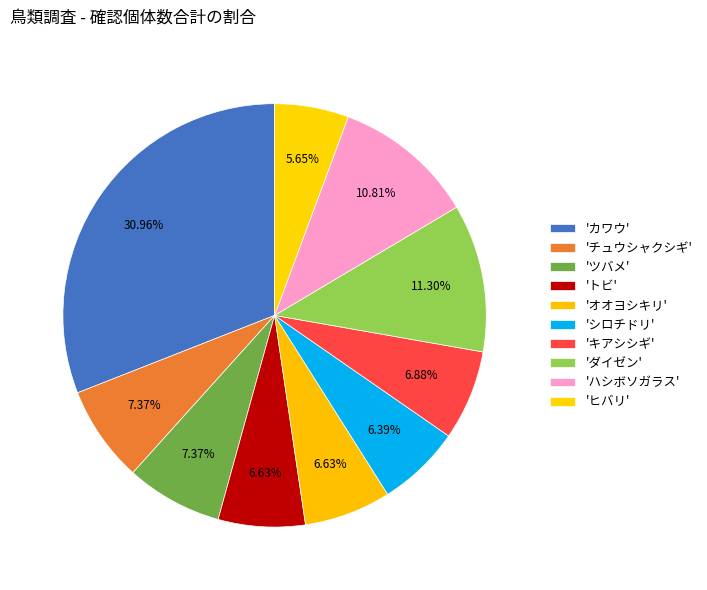

To the nearest percent, what is the average slice percentage?

10%